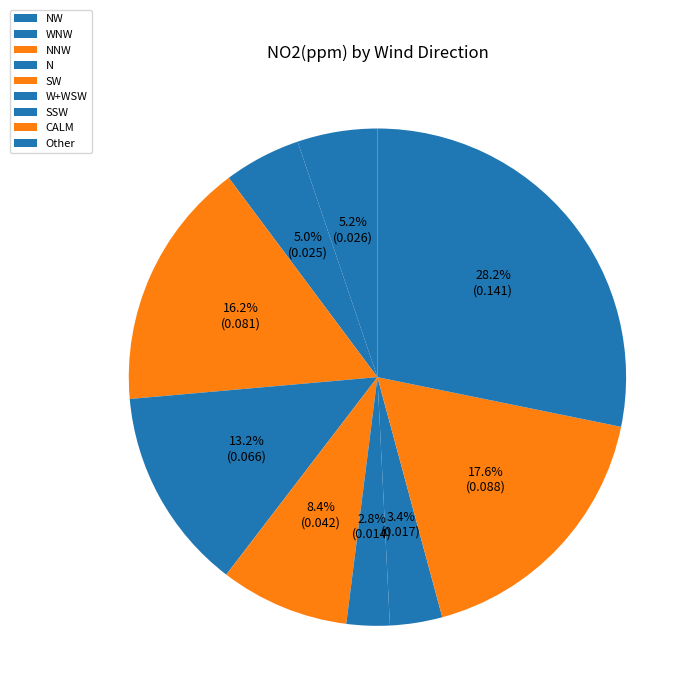

How many slices are in this pie chart?

9